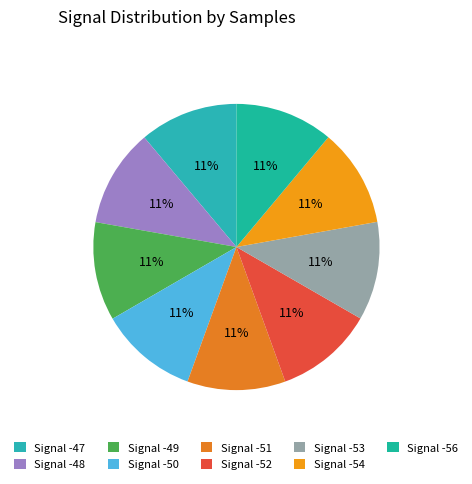

How many segments does this pie chart have?

9